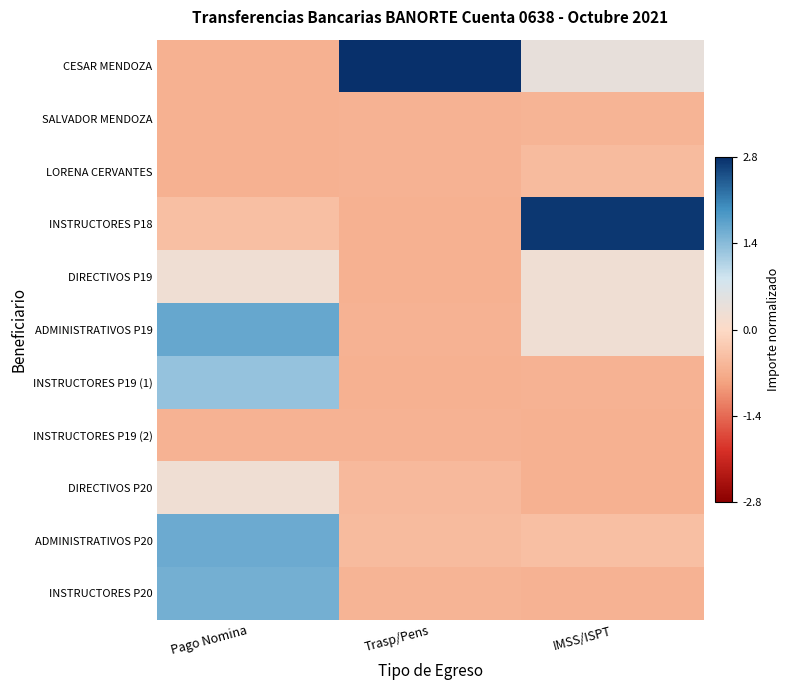

Reading left to right, transcribe all the data shown in this chart.

CESAR MENDOZA: Pago Nomina=-0.6	Trasp/Pens=2.8	IMSS/ISPT=0.4
SALVADOR MENDOZA: Pago Nomina=-0.6	Trasp/Pens=-0.6	IMSS/ISPT=-0.6
LORENA CERVANTES: Pago Nomina=-0.6	Trasp/Pens=-0.6	IMSS/ISPT=-0.5
INSTRUCTORES P18: Pago Nomina=-0.4	Trasp/Pens=-0.6	IMSS/ISPT=2.7
DIRECTIVOS P19: Pago Nomina=0.3	Trasp/Pens=-0.6	IMSS/ISPT=0.3
ADMINISTRATIVOS P19: Pago Nomina=1.7	Trasp/Pens=-0.6	IMSS/ISPT=0.2
INSTRUCTORES P19 (1): Pago Nomina=1.3	Trasp/Pens=-0.6	IMSS/ISPT=-0.6
INSTRUCTORES P19 (2): Pago Nomina=-0.6	Trasp/Pens=-0.6	IMSS/ISPT=-0.6
DIRECTIVOS P20: Pago Nomina=0.2	Trasp/Pens=-0.5	IMSS/ISPT=-0.6
ADMINISTRATIVOS P20: Pago Nomina=1.6	Trasp/Pens=-0.5	IMSS/ISPT=-0.4
INSTRUCTORES P20: Pago Nomina=1.6	Trasp/Pens=-0.6	IMSS/ISPT=-0.6